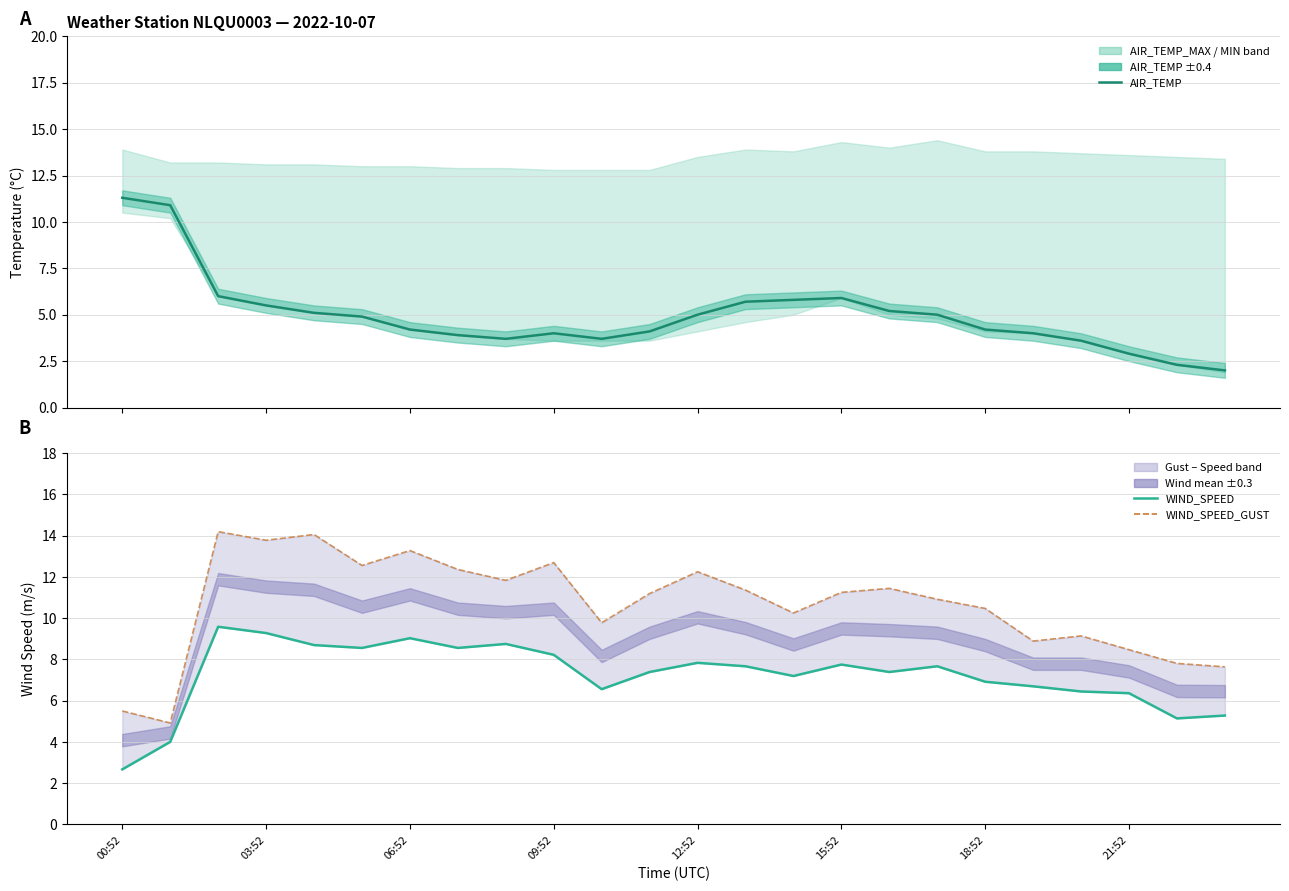

Reading left to right, list all the values displayed in this chart.

AIR_TEMP: 11.3	10.9	6.0	5.5	5.1	4.9	4.2	3.9	3.7	4.0	3.7	4.1	5.0	5.7	5.8	5.9	5.2	5.0	4.2	4.0	3.6	2.9	2.3	2.0
WIND_SPEED: 2.7	4.0	9.6	9.3	8.7	8.6	9.0	8.6	8.8	8.2	6.6	7.4	7.8	7.7	7.2	7.7	7.4	7.7	6.9	6.7	6.4	6.4	5.1	5.3
WIND_SPEED_GUST: 5.5	4.9	14.2	13.8	14.1	12.6	13.3	12.4	11.8	12.7	9.8	11.2	12.2	11.4	10.2	11.2	11.4	10.9	10.5	8.9	9.1	8.5	7.8	7.6